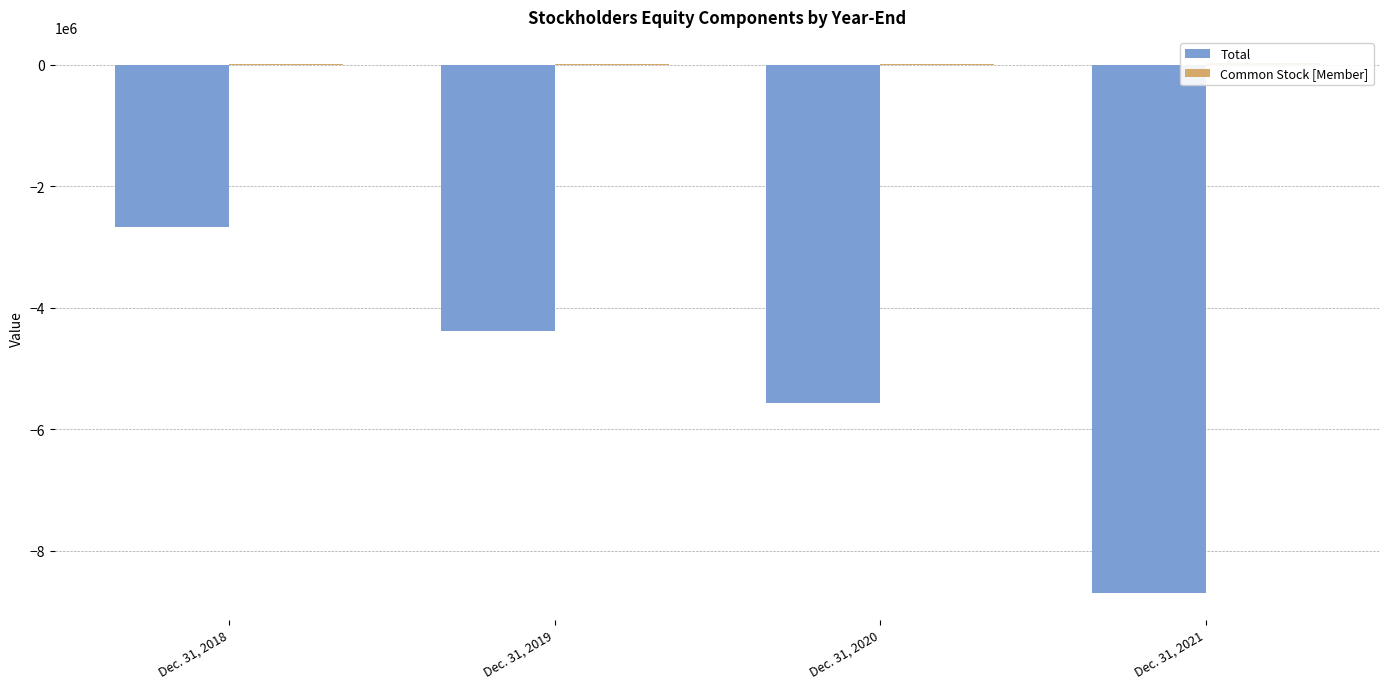

Reading left to right, list all the values displayed in this chart.

Total: -2666000	-4386000	-5560000	-8704000
Common Stock [Member]: 19830	20088	21014	25205